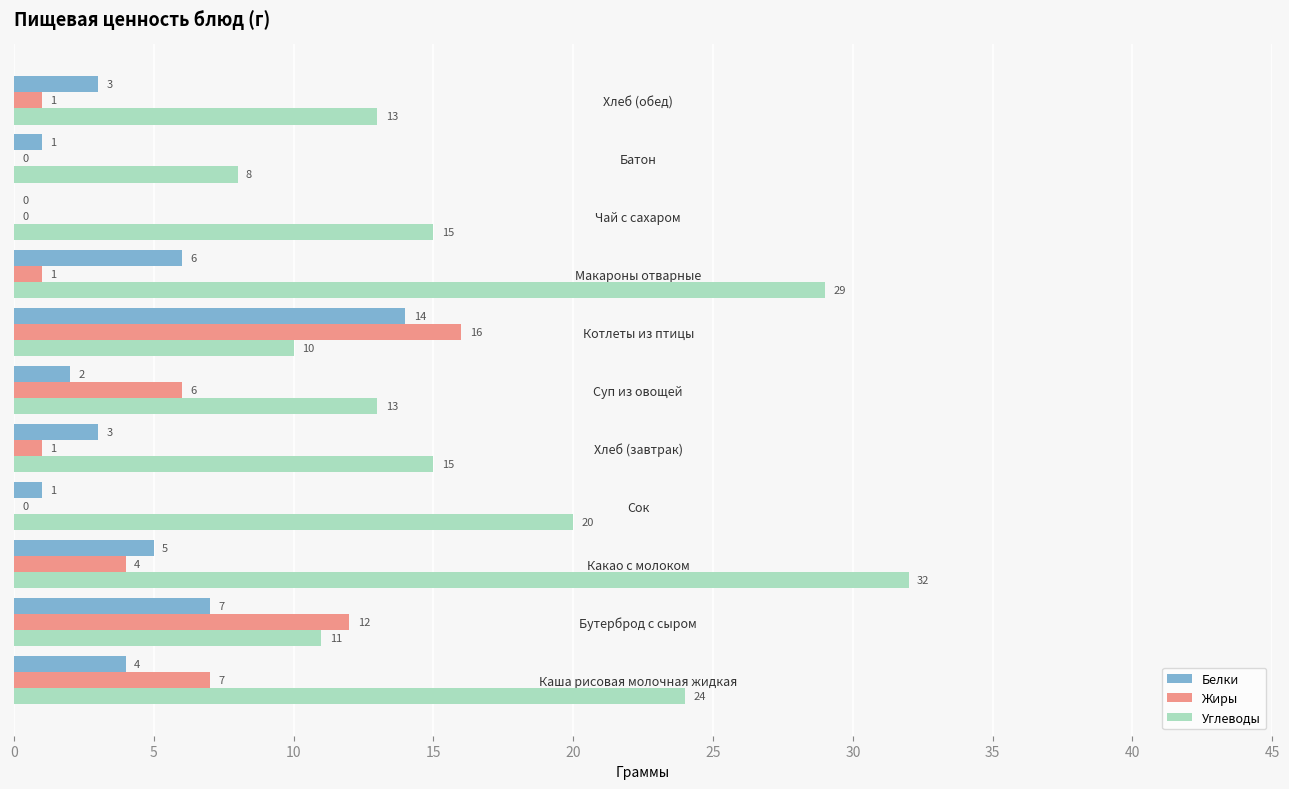

Which series has the largest total across all categories?

Углеводы